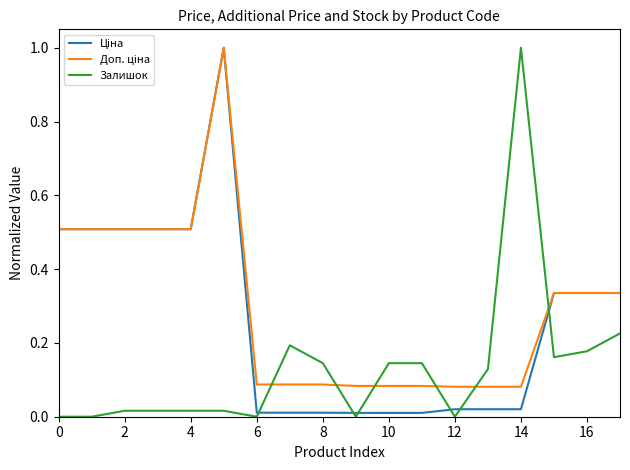

What is the maximum value for Залишок?

1.0